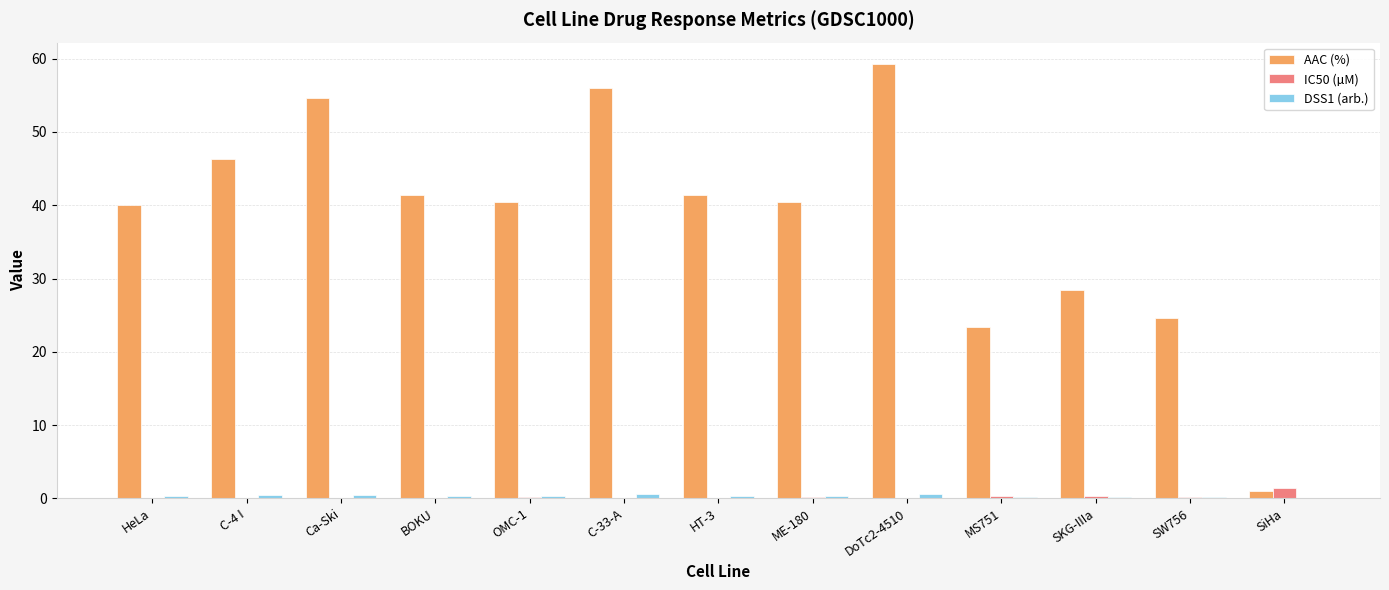

At which category is the sum across all series the highest?

DoTc2-4510